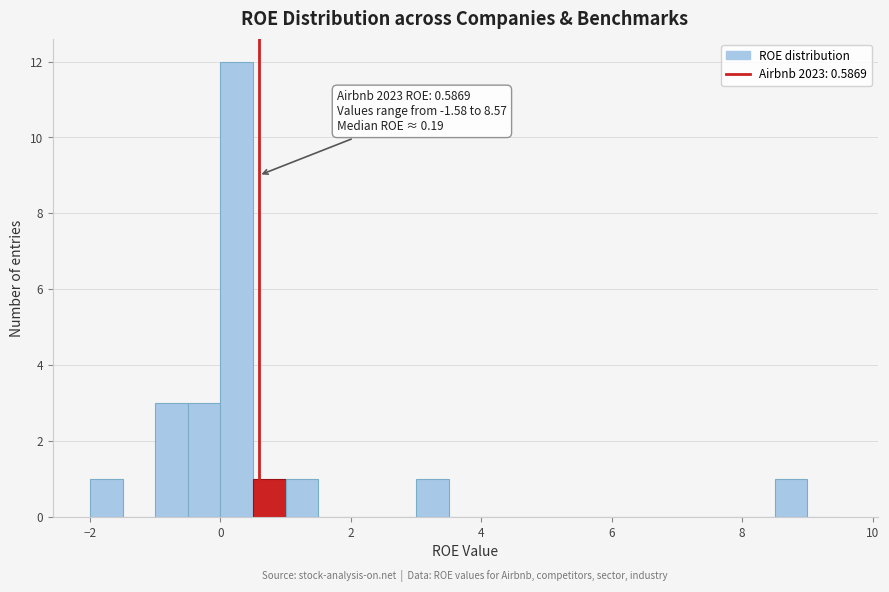

Read against the x-axis, roughly where is the centre of the tallest bar?

0.2